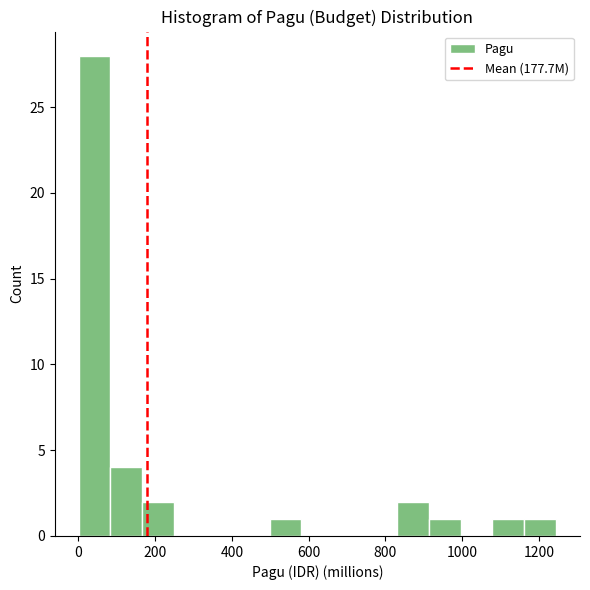

Reading left to right, list every bar in this chart as the range it spans on the x-axis followed by its height. Neither the bar edges nor the heights are printed on the chart, so give them approximately, as read against the axes.

0 to 80: 28
80 to 160: 4
160 to 240: 2
240 to 340: 0
340 to 420: 0
420 to 500: 0
500 to 580: 1
580 to 660: 0
660 to 740: 0
740 to 840: 0
840 to 920: 2
920 to 1000: 1
1000 to 1080: 0
1080 to 1160: 1
1160 to 1240: 1